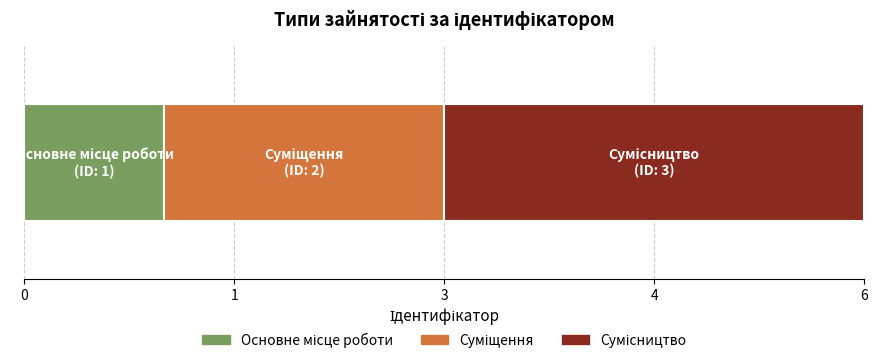

Are the bars horizontal?

Yes